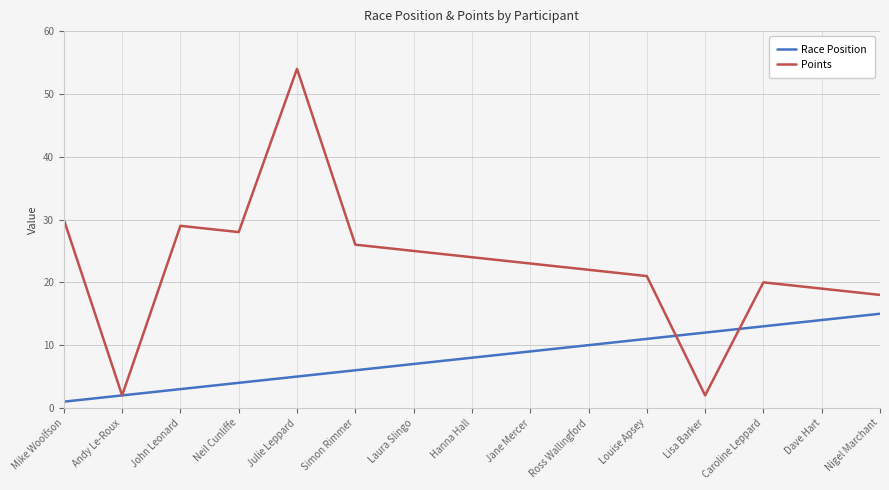

What is the smallest value displayed?

1